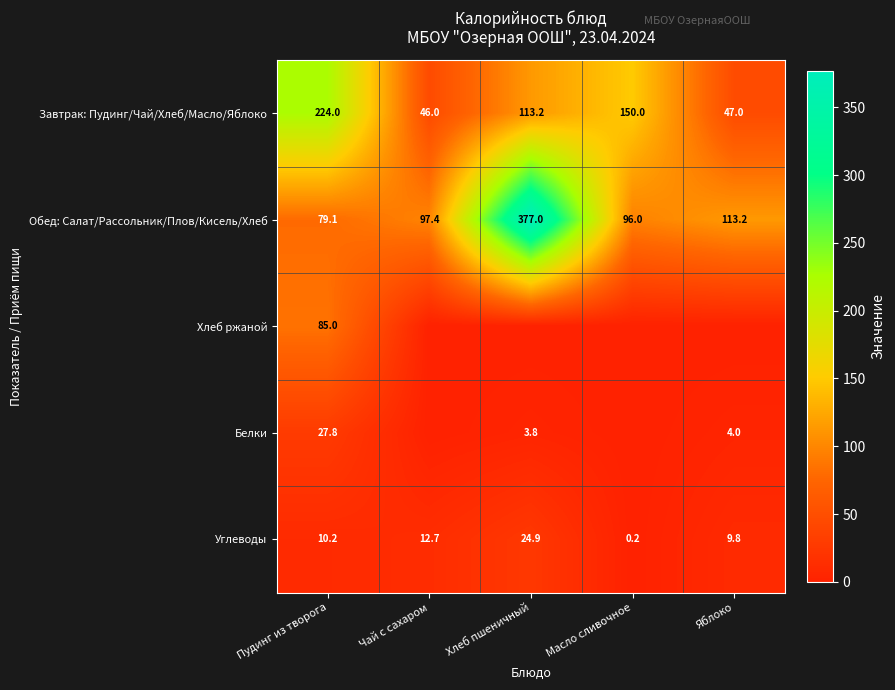

What is the total value across all series at Хлеб пшеничный?

518.9